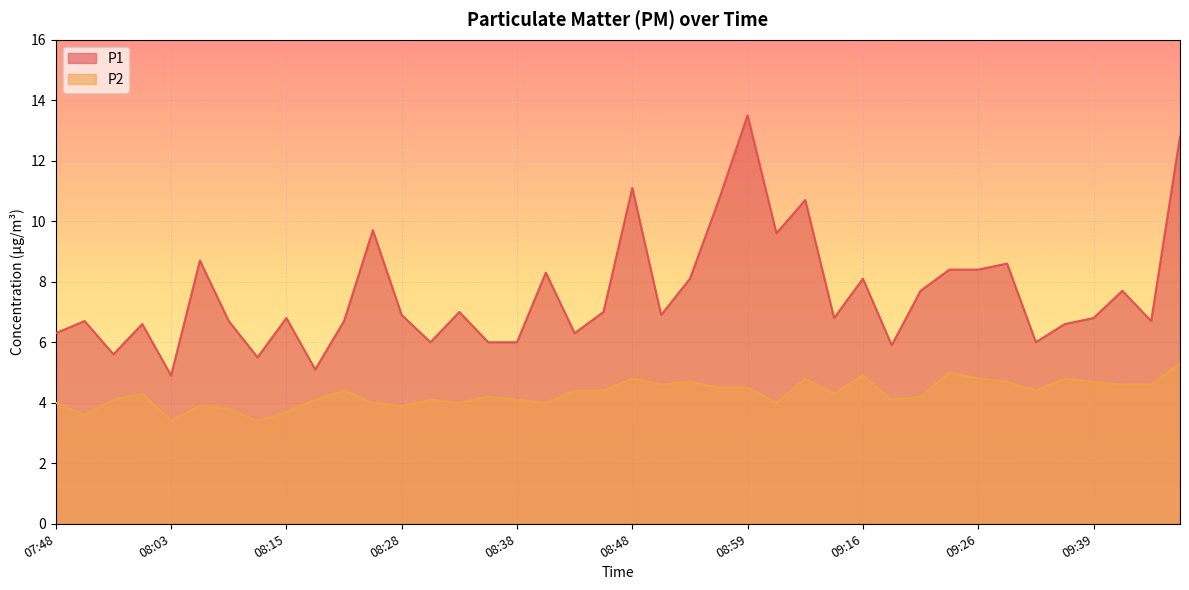

How many interior local valleys does the P1 series have?

12